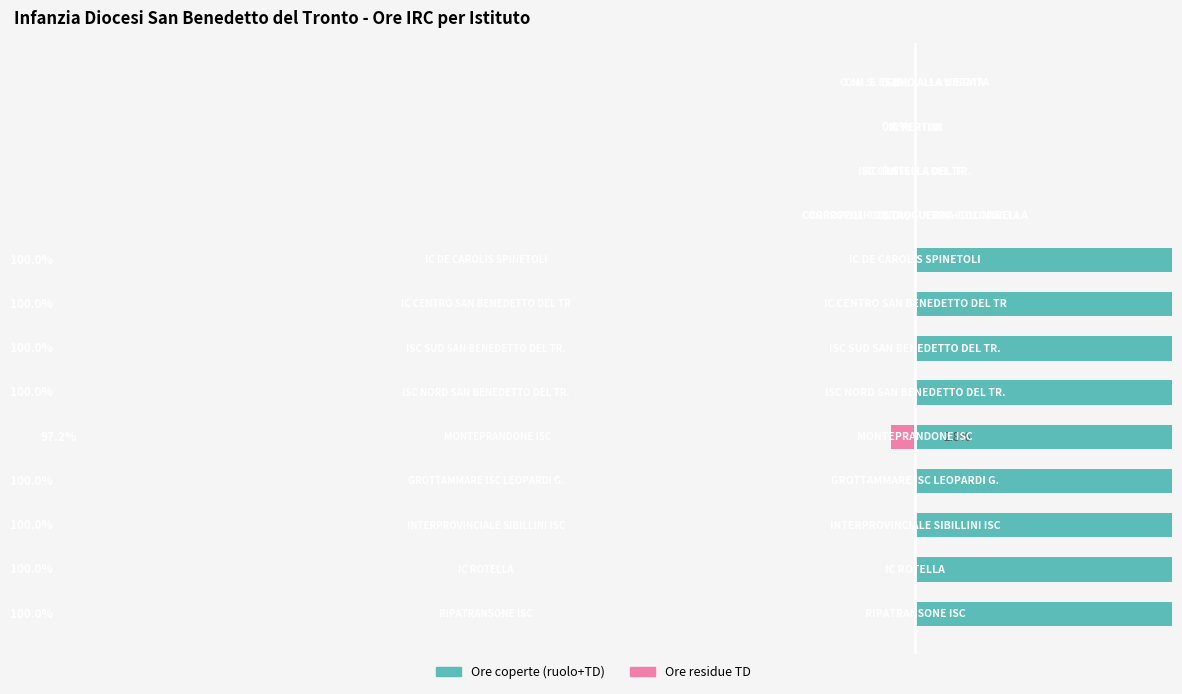

Reading right to left, transcribe all the data shown in this chart.

Ore coperte (ruolo+TD): 0.0	0.0	0.0	0.0	100.0	100.0	100.0	100.0	97.2	100.0	100.0	100.0	100.0
Ore residue TD: 0.0	0.0	0.0	0.0	0.0	0.0	0.0	0.0	-2.8	0.0	0.0	0.0	0.0